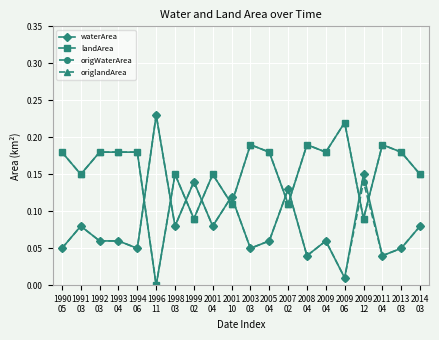

Does the chart have visible grid lines?

Yes